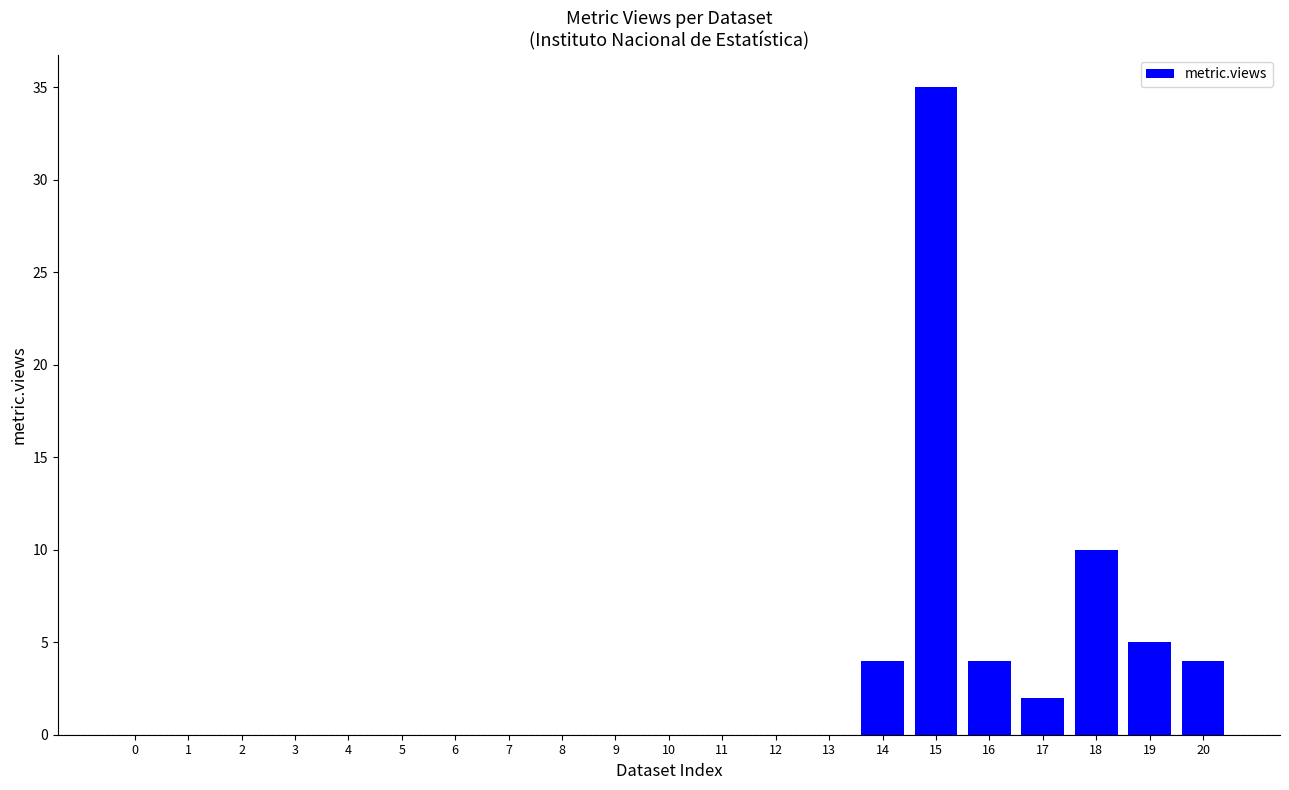

At which label is the value closest to 17?

18